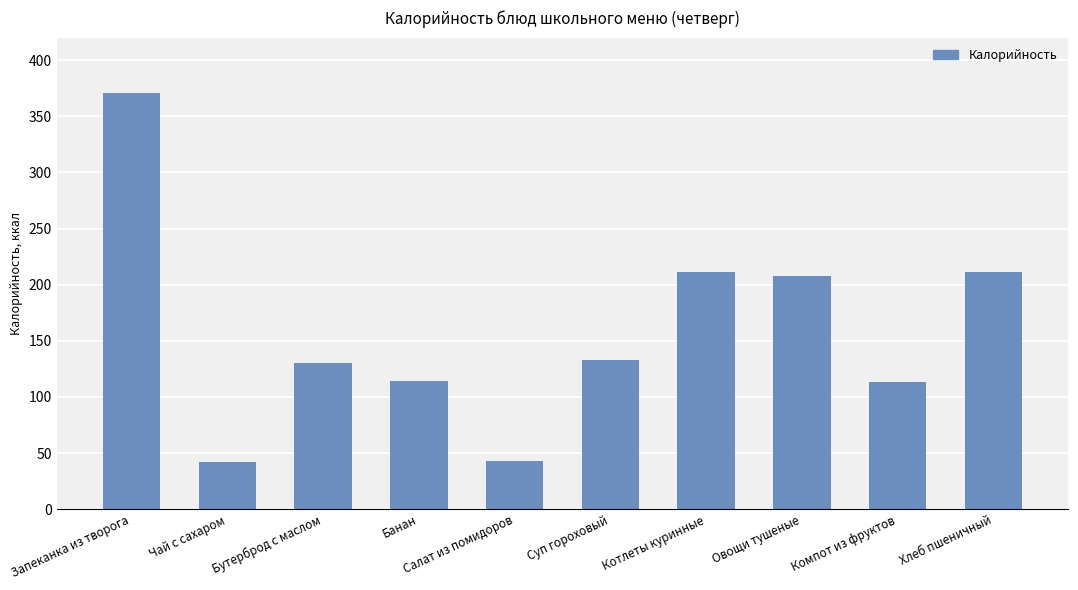

How many bars are there in total?

10